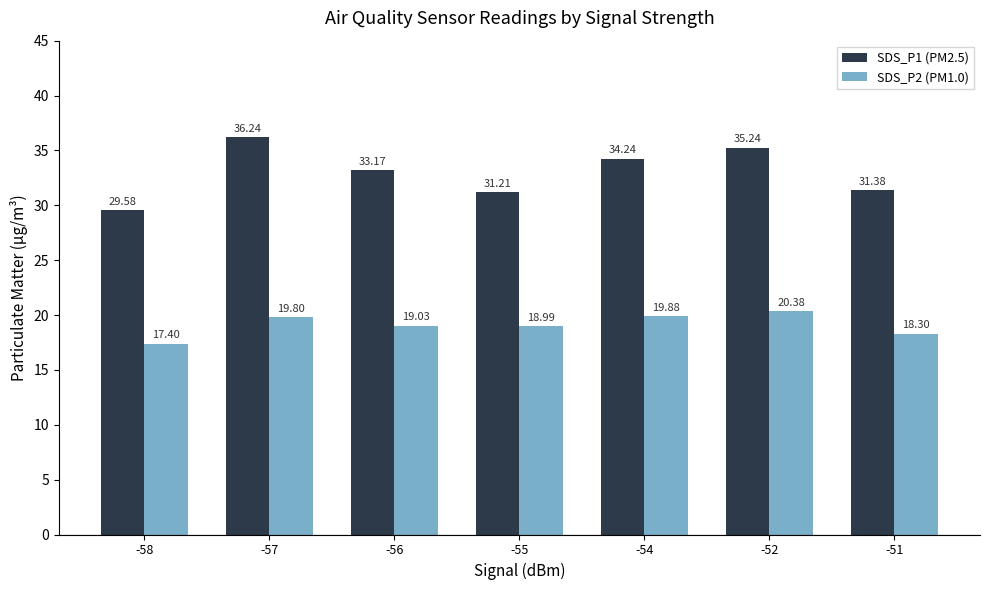

The SDS_P1 (PM2.5) series shows 29.6 at -58. True or false?

True